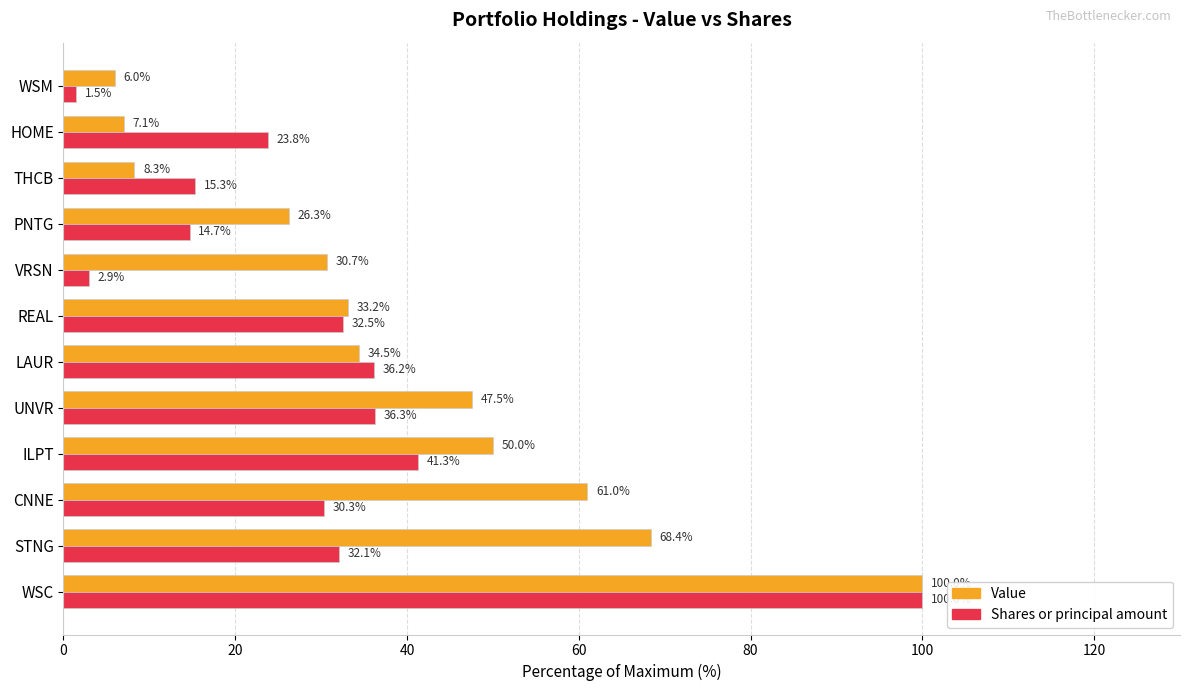

How many data points does each series have?

12